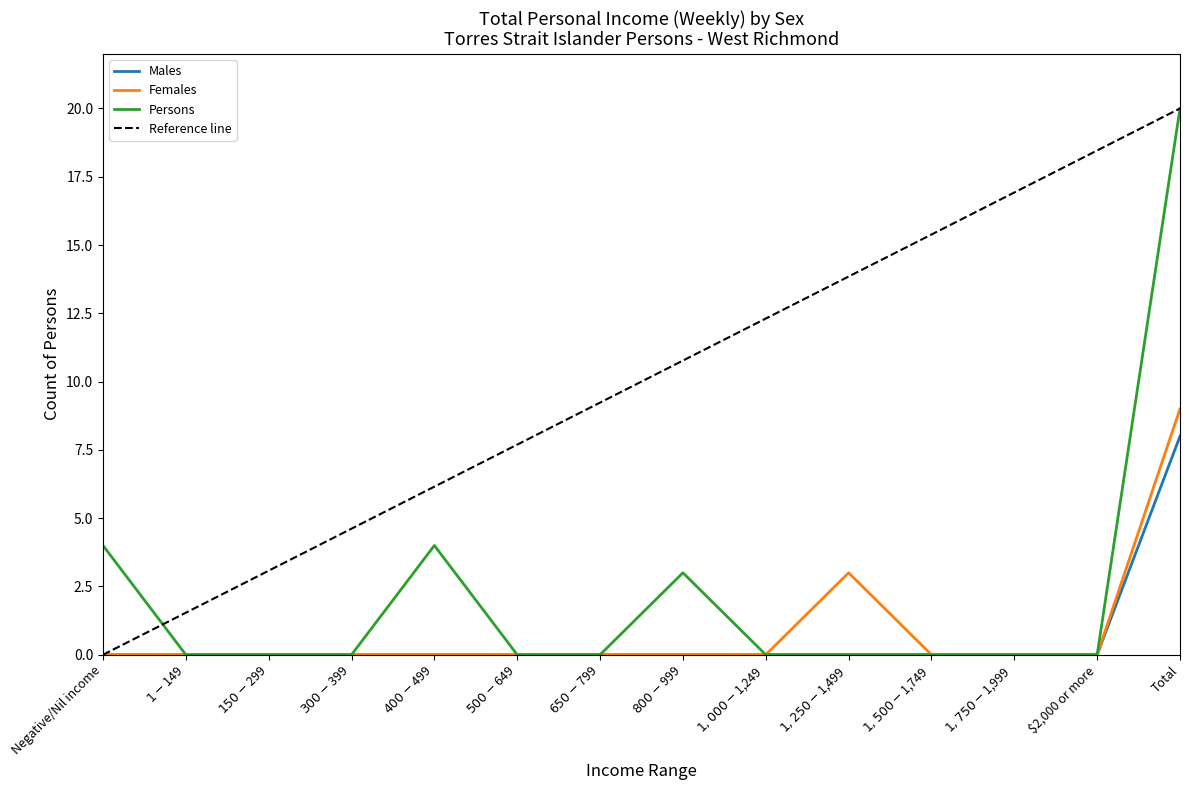

At how many categories does at least one series exceed 14?

1